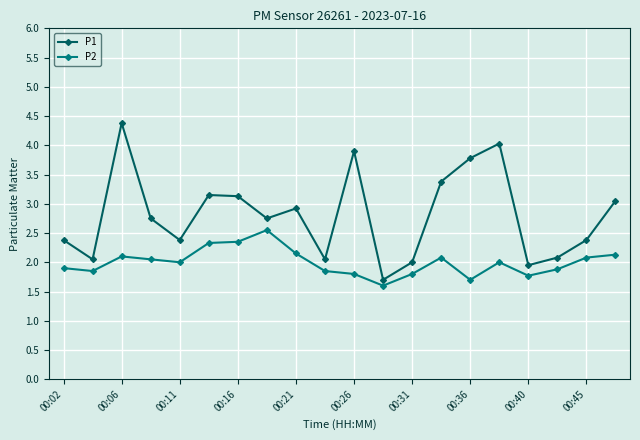

In P1, how many points are higher than both neighbors (excluding endpoints)?

5